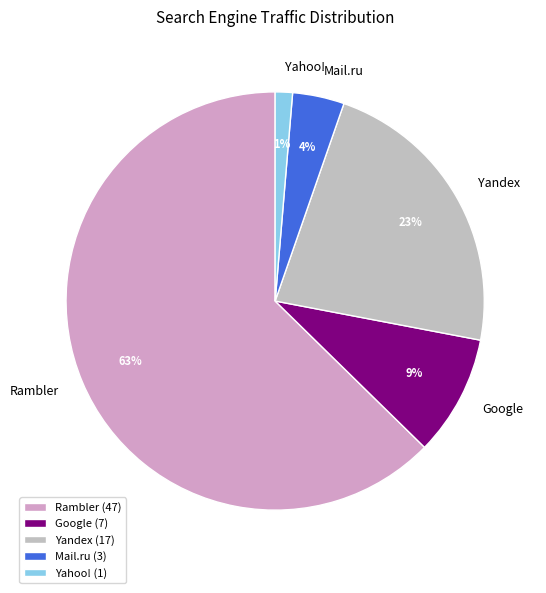

Combined, do Google and Yahoo! account for over 50%?

No